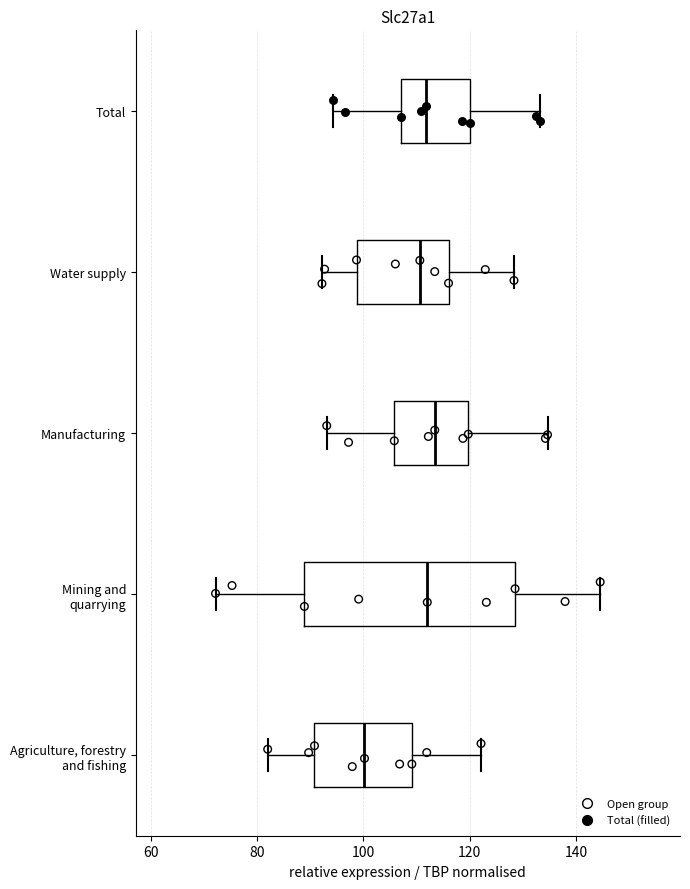

Which box's median line is the furthest to the left?

Agriculture, forestry and fishing